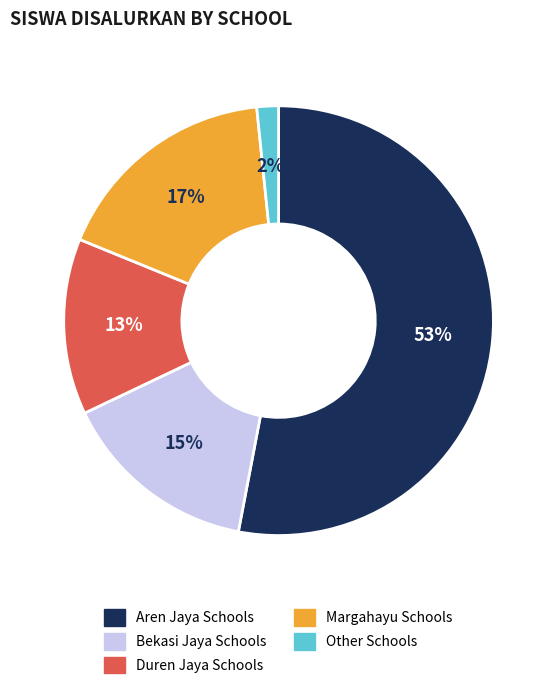

Is it true that Aren Jaya Schools is 53% of the pie?

True